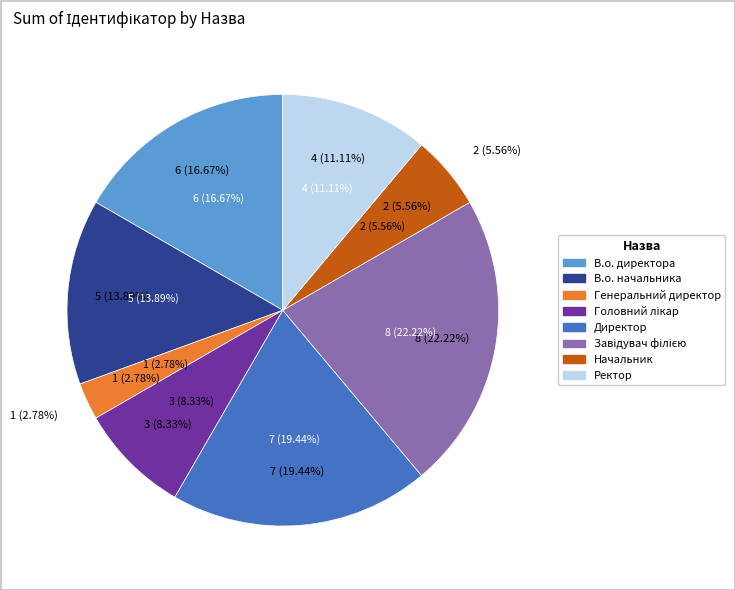

To the nearest percent, what percentage of the pie is Завідувач філією?

22%